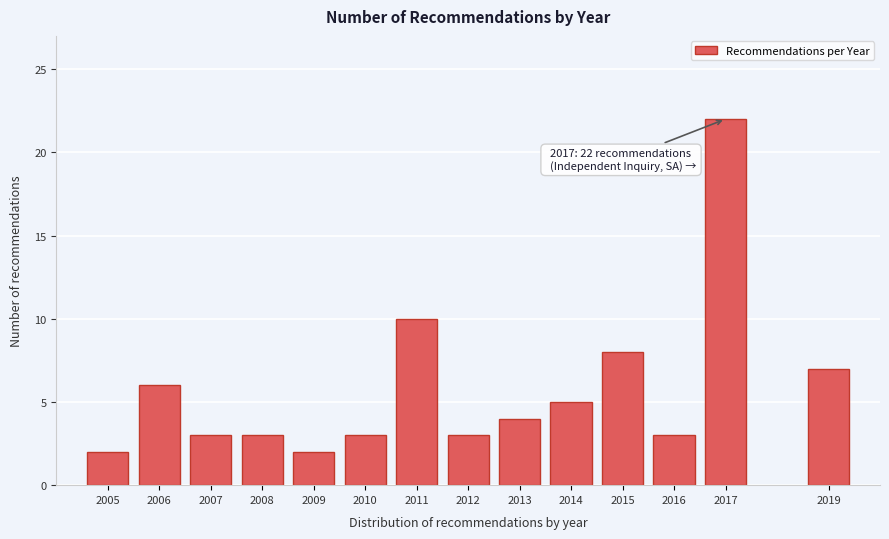

Reading right to left, extract all data points from this chart.

7	22	3	8	5	4	3	10	3	2	3	3	6	2